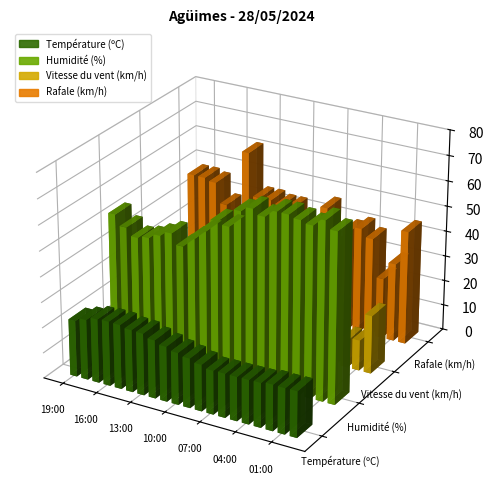

Between 12:00 and 03:00, which series saw the biggest shift?

Humidité (%)